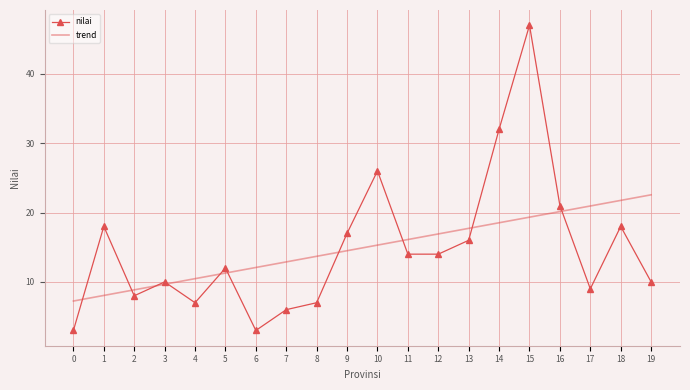

What is the lowest value of the trend series?

7.2